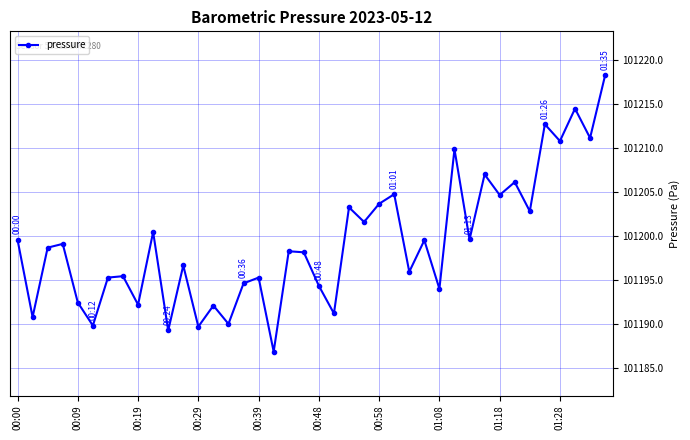

What is the greatest value displayed?

101218.3